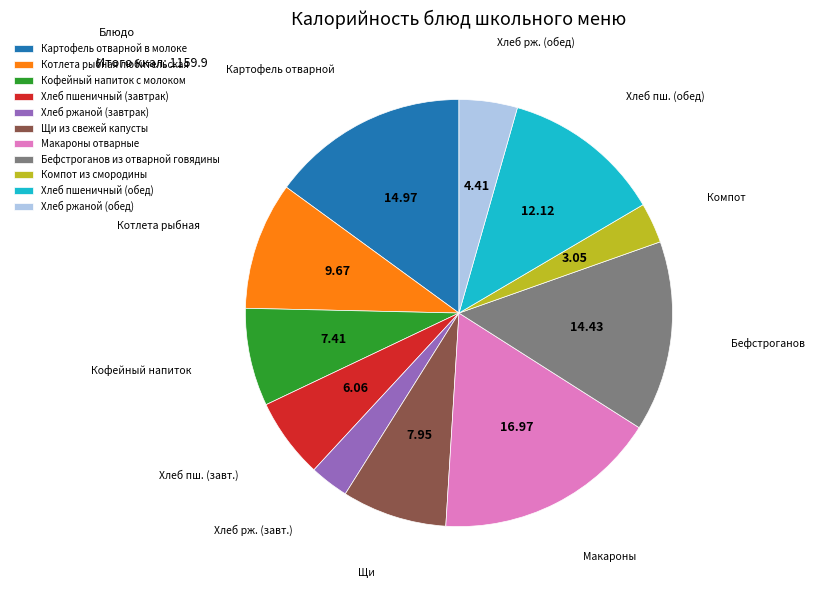

Count the number of slices in the pie.

11